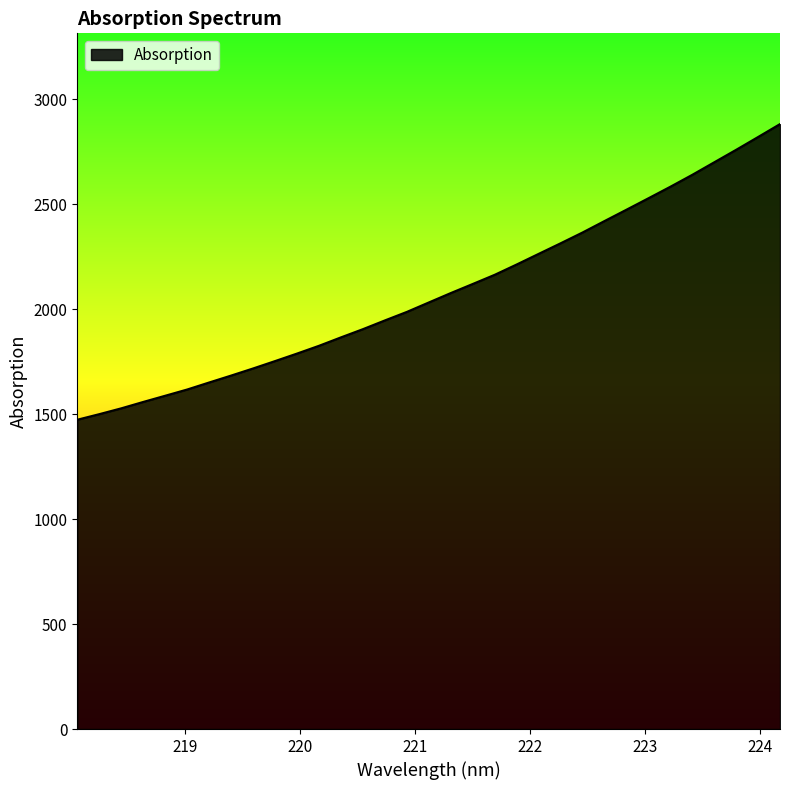

How many values are below 2032?

16